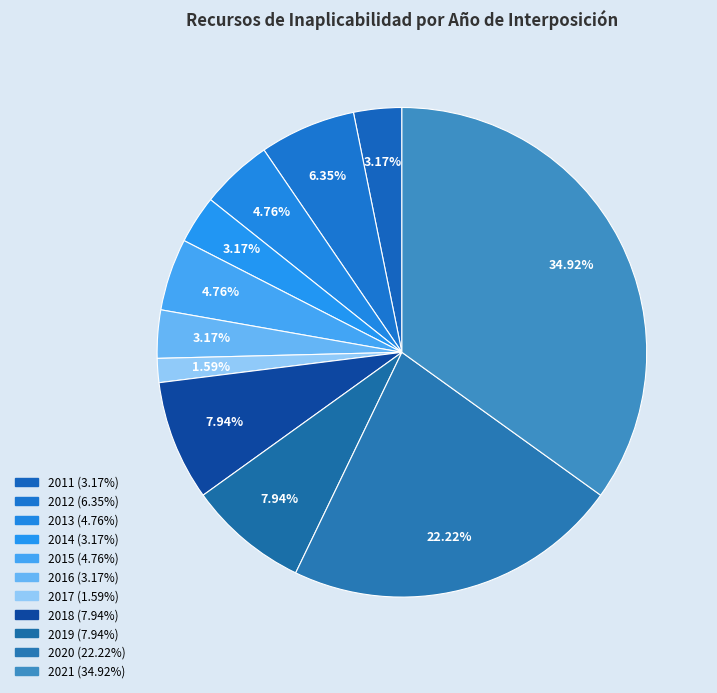

Combined, do 2011 and 2016 account for over 50%?

No